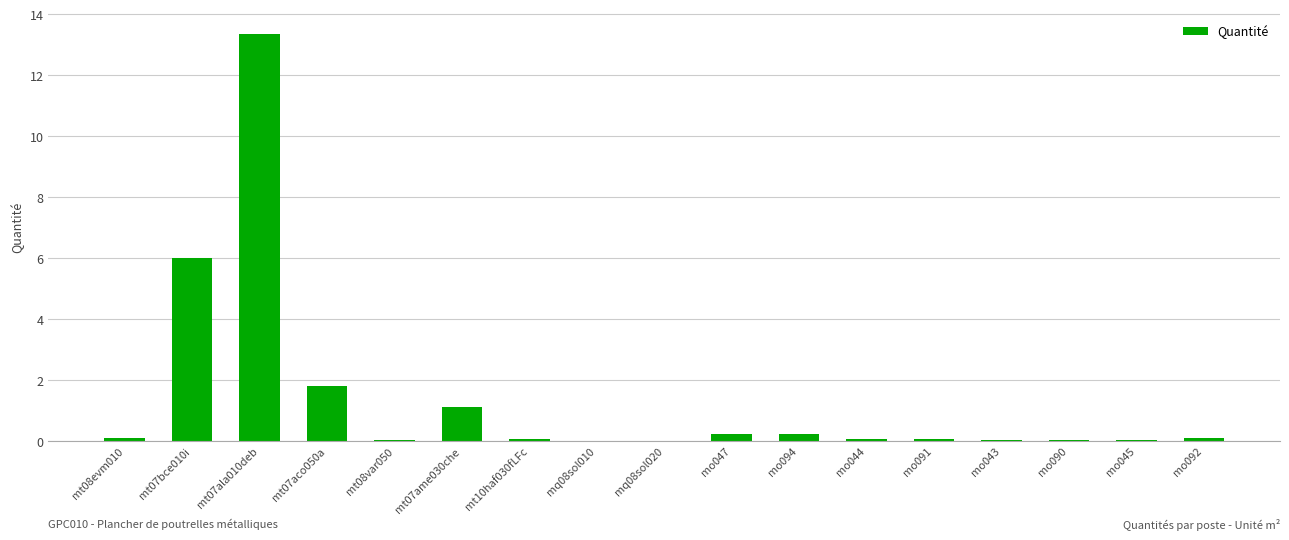

How many data points does each series have?

17